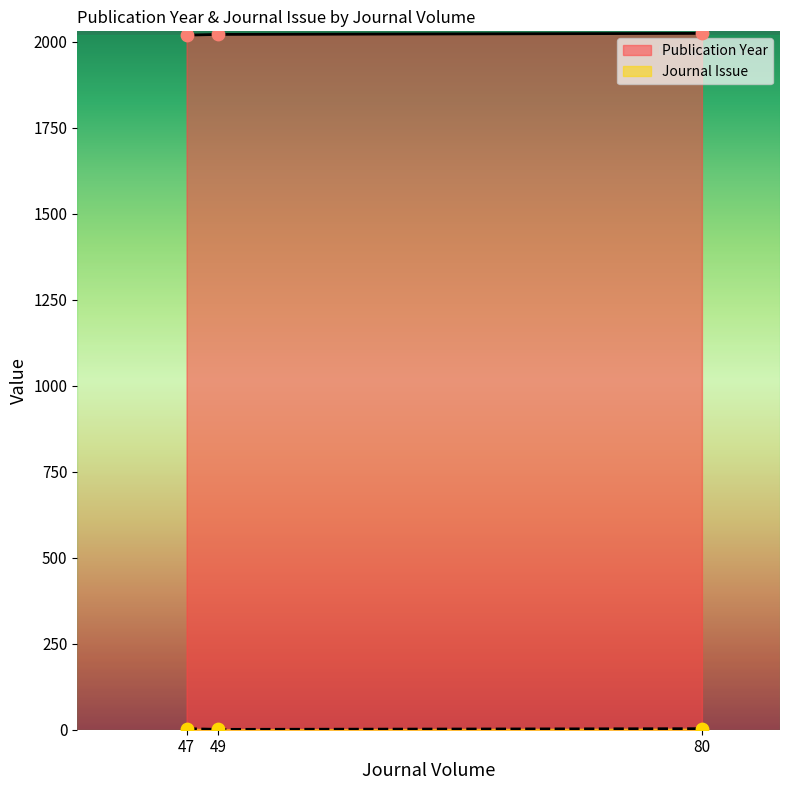

What is the average value of the Publication Year series?

2021